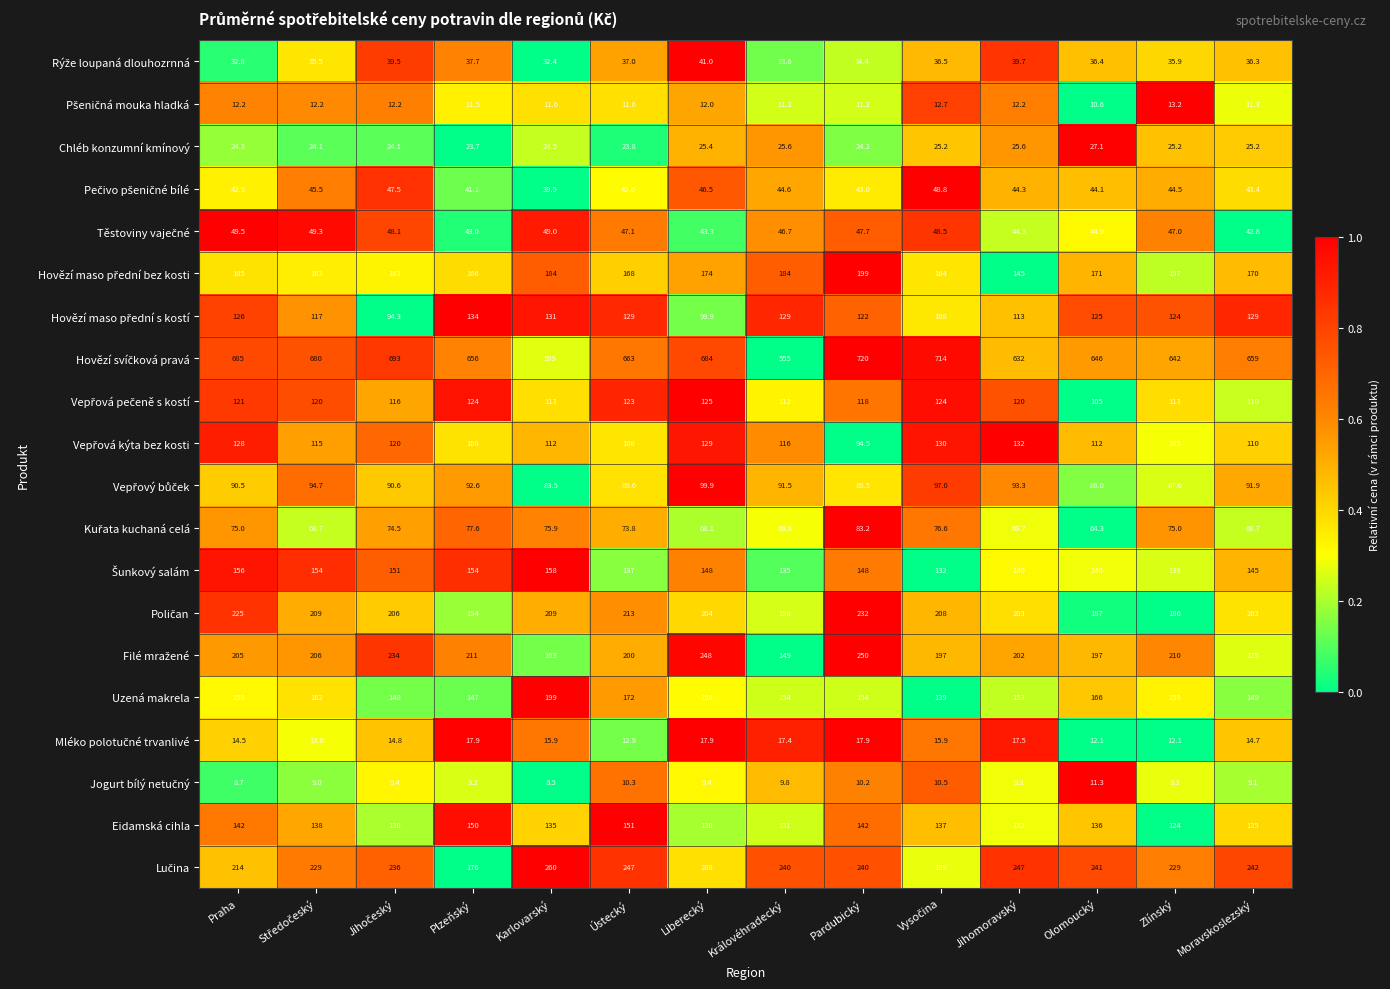

Which category has the lowest value in the Chléb konzumní kmínový series?

Plzeňský